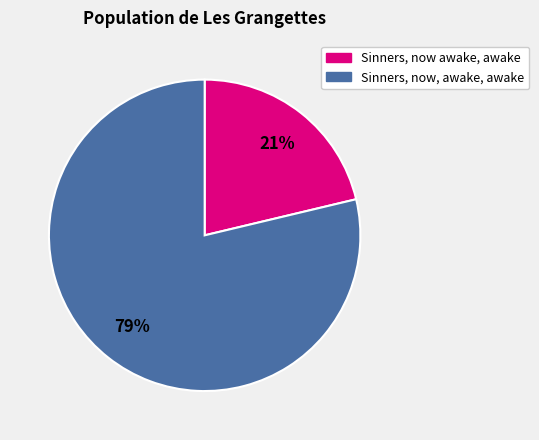

To the nearest percent, what is the average slice percentage?

50%